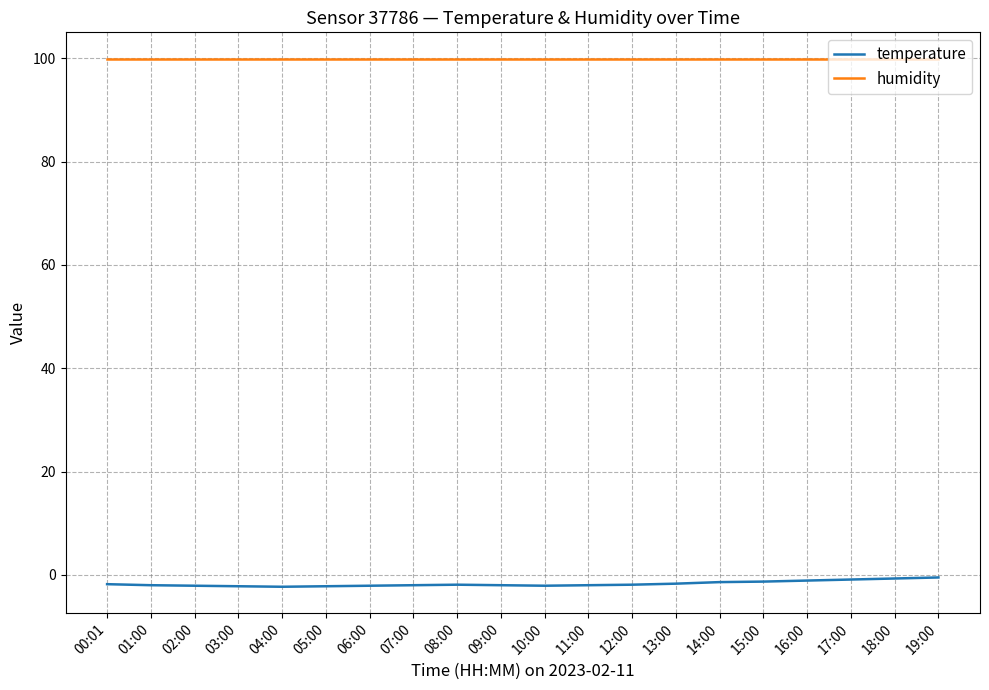

The value of humidity at 03:00 is 99.9. True or false?

True